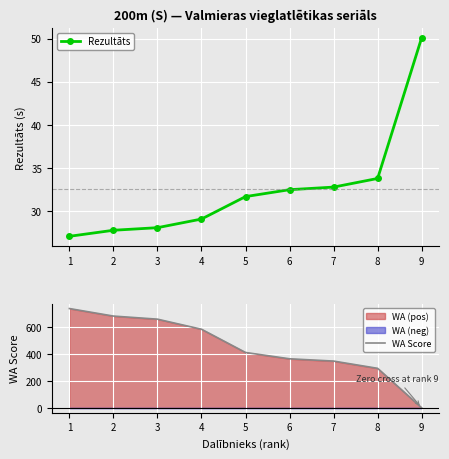

Which category has the lowest value across all series?

9